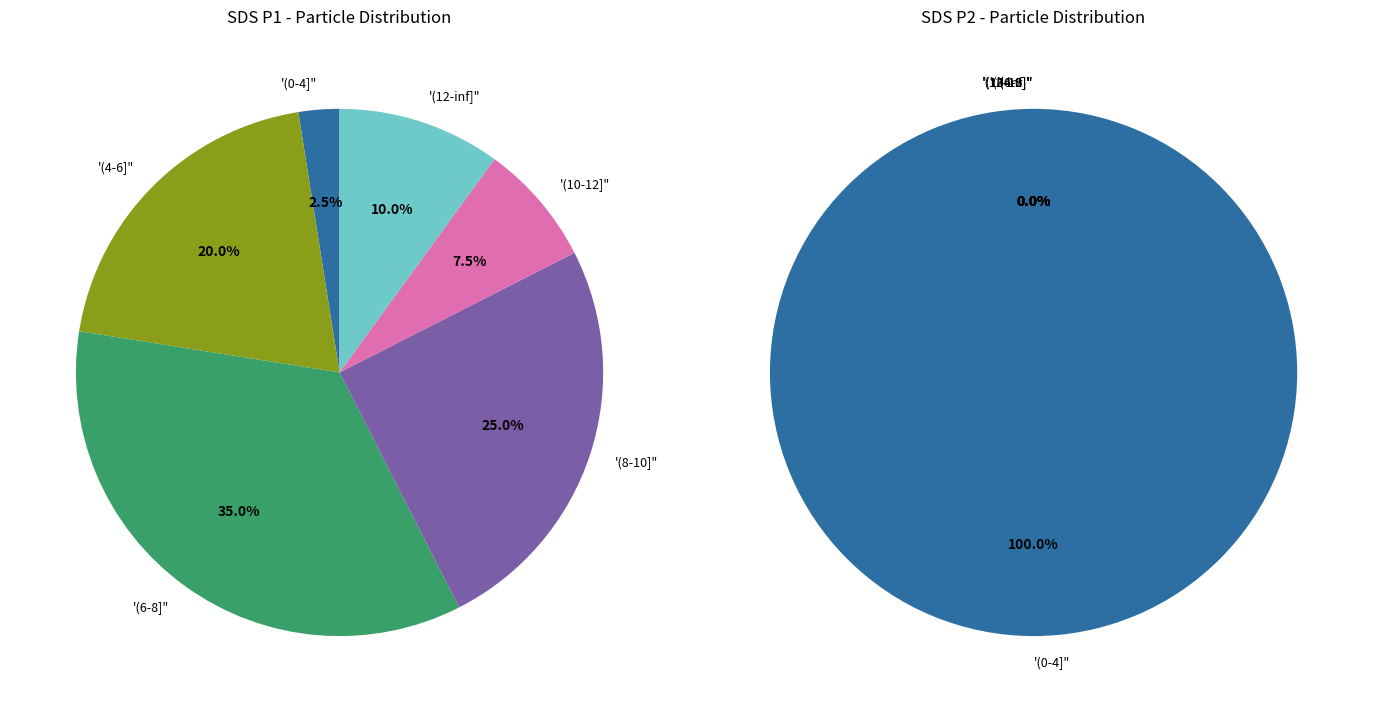

Is it true that 4 is 2% of the pie?

True